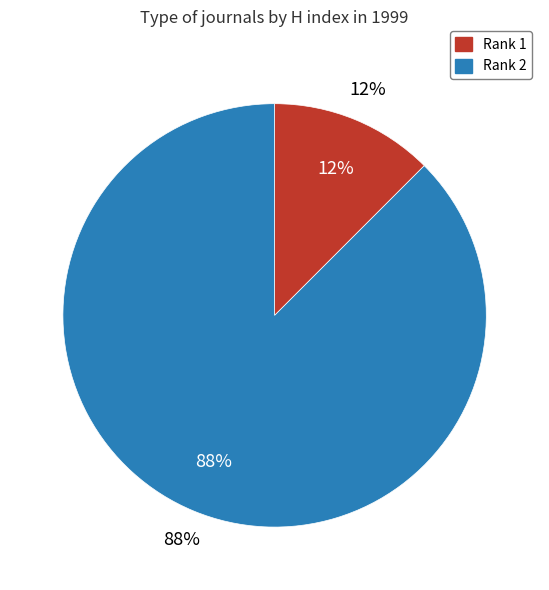

How many segments does this pie chart have?

2